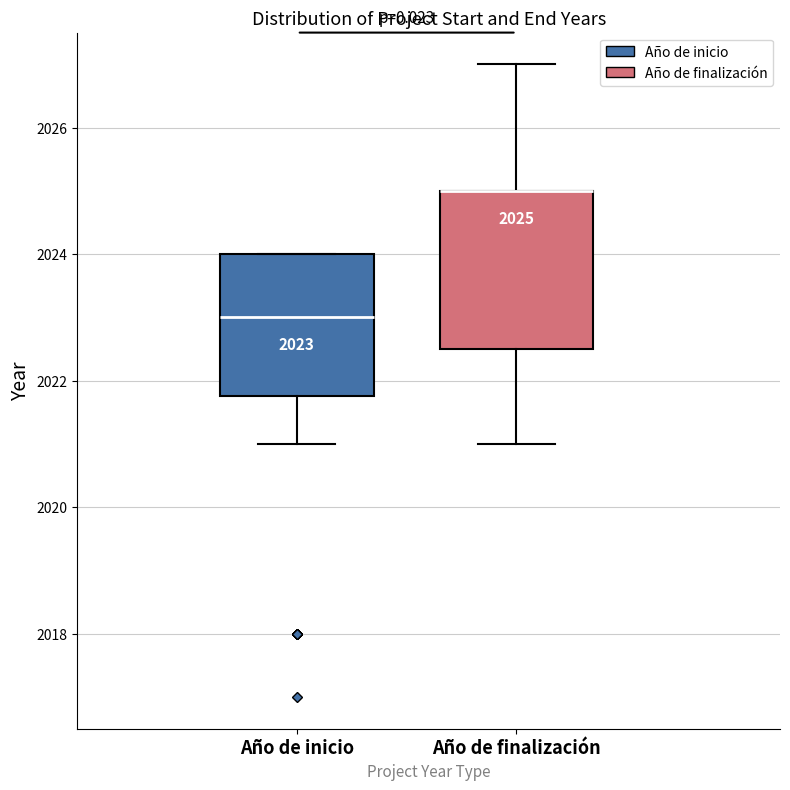

Which box is the tallest, from its lower edge to its upper edge?

Año de finalización